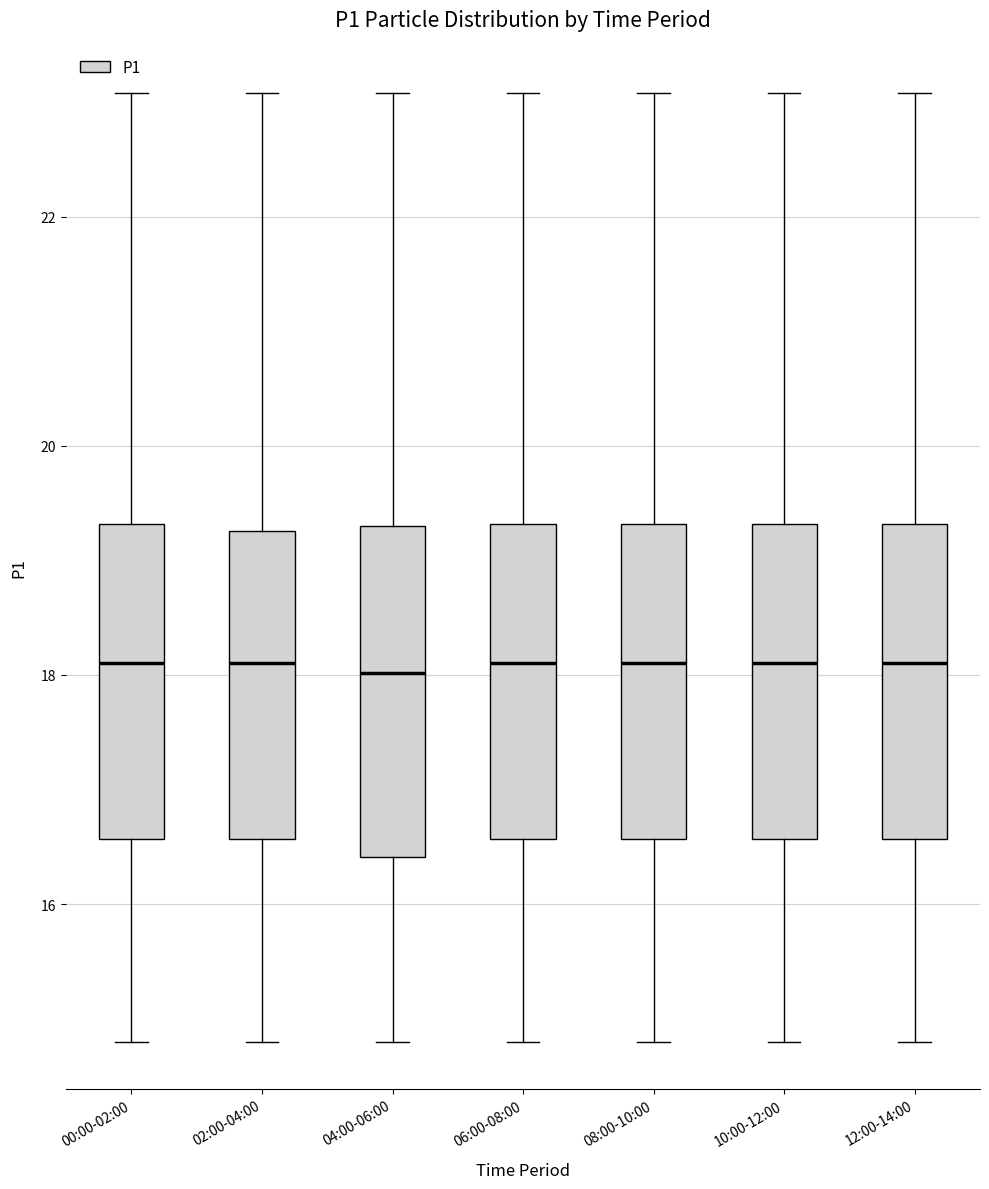

Reading left to right, read every box against the y-axis: the position of its median line, the range the box covers, and the ends of its whiskers. The values are not printed on the chart, so give them approximately, as read against the axis.

00:00-02:00: median 18.2, box 16.6 to 19.4, whiskers 14.8 to 23.0
02:00-04:00: median 18.2, box 16.6 to 19.2, whiskers 14.8 to 23.0
04:00-06:00: median 18.0, box 16.4 to 19.4, whiskers 14.8 to 23.0
06:00-08:00: median 18.2, box 16.6 to 19.4, whiskers 14.8 to 23.0
08:00-10:00: median 18.2, box 16.6 to 19.4, whiskers 14.8 to 23.0
10:00-12:00: median 18.2, box 16.6 to 19.4, whiskers 14.8 to 23.0
12:00-14:00: median 18.2, box 16.6 to 19.4, whiskers 14.8 to 23.0